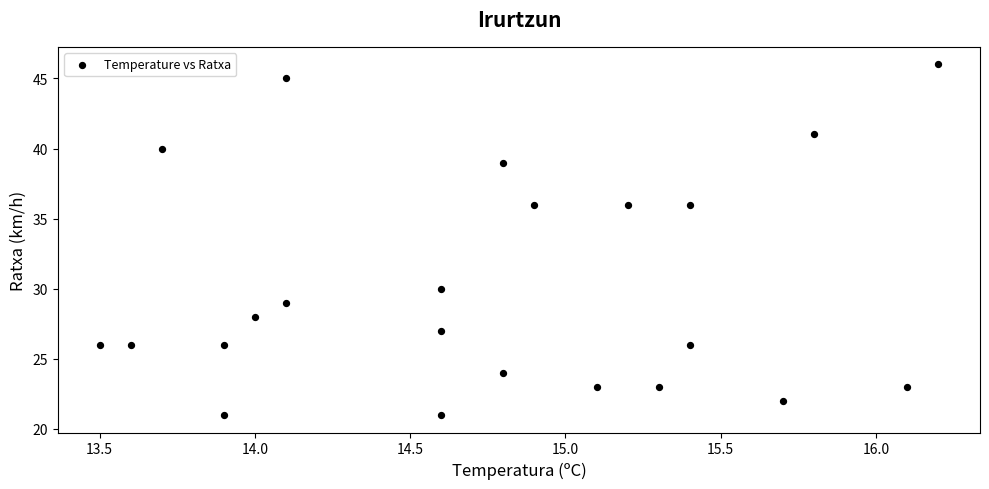

What is the range of Y values (max minus min)?

25